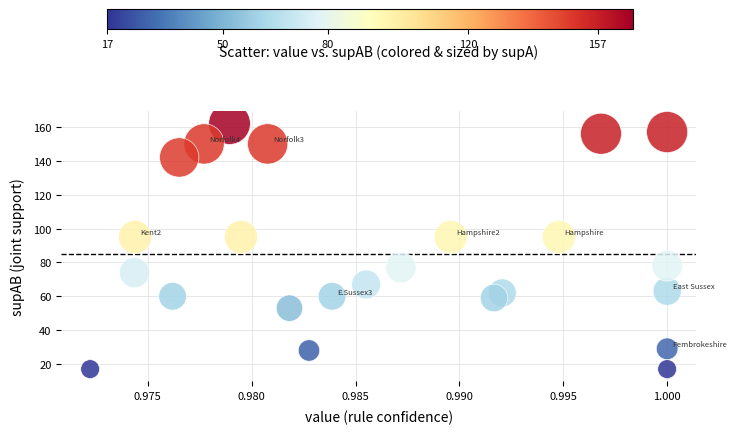

What is the range of Y values (max minus min)?

145